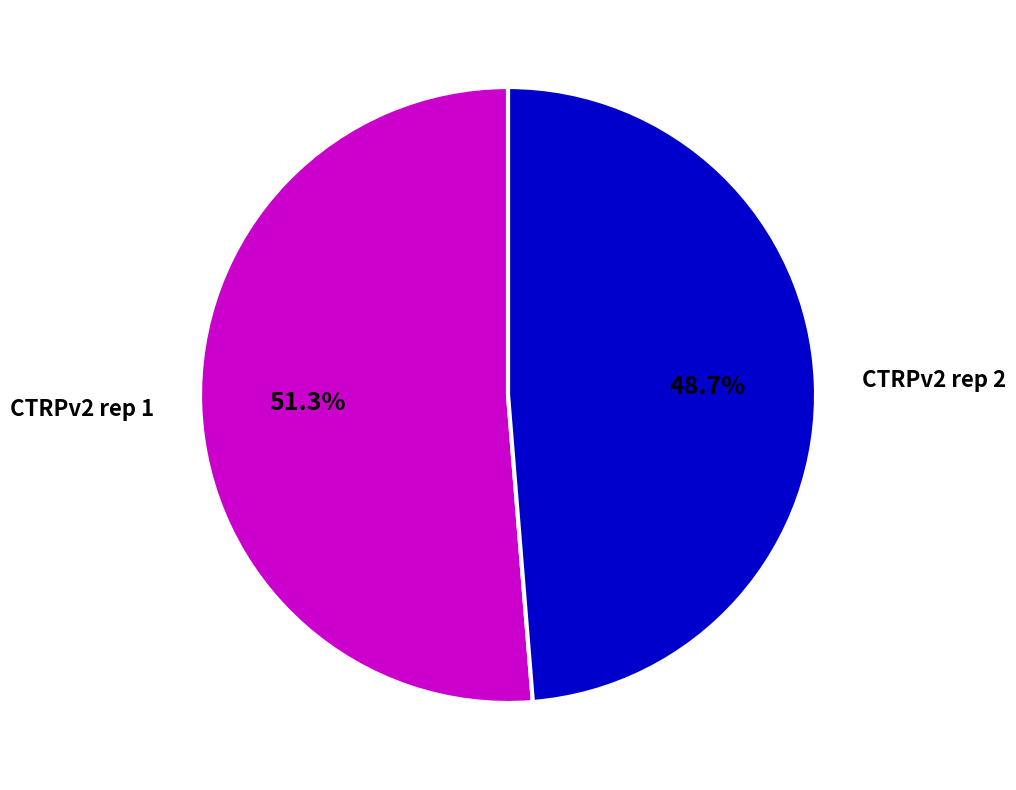

Does any single category account for the majority?

Yes